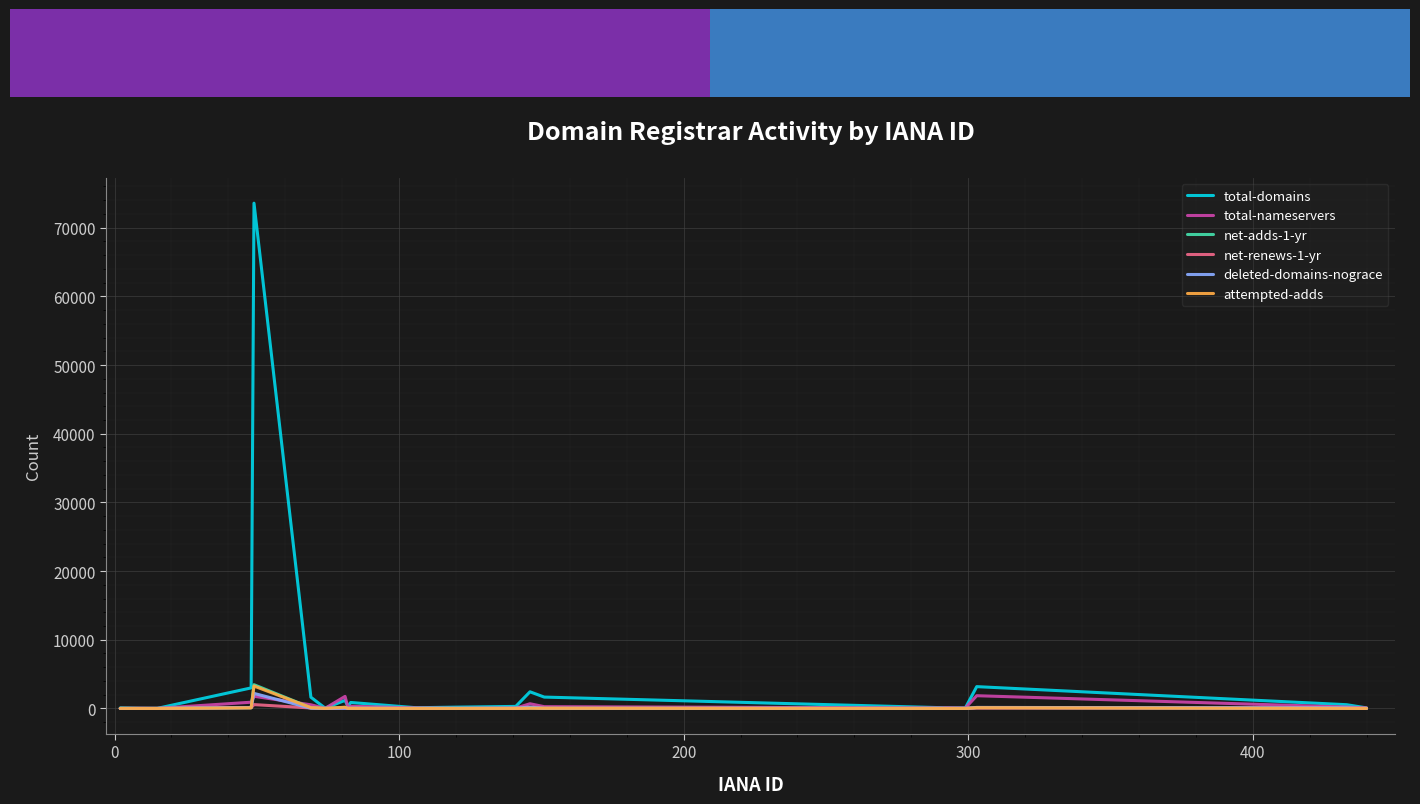

How many series are shown in this chart?

6